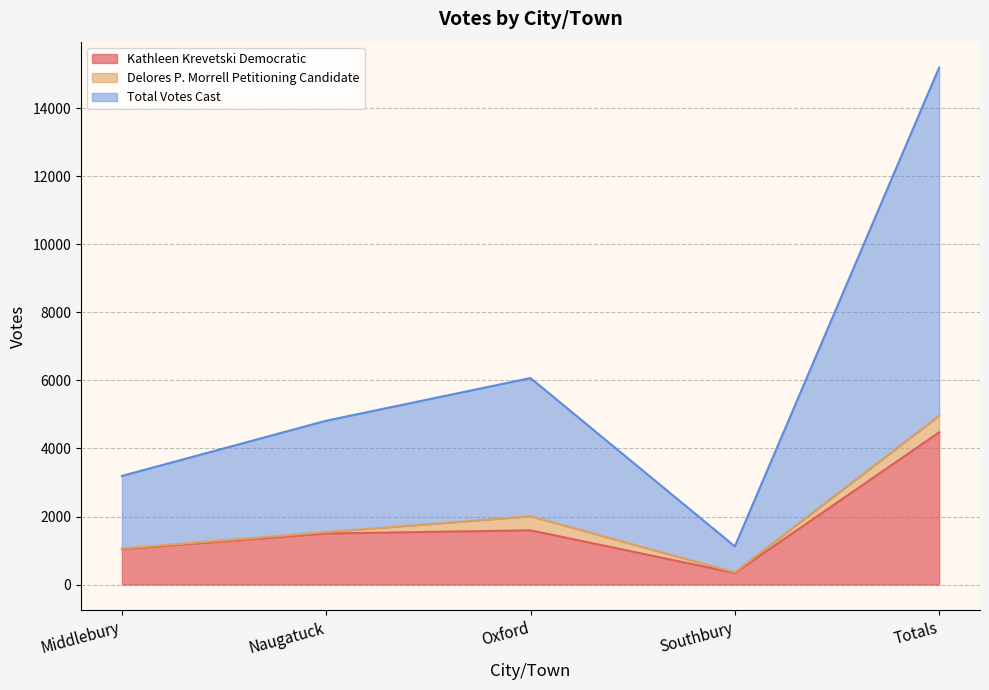

List the labels in order of Kathleen Krevetski Democratic value, largest first.

Totals, Oxford, Naugatuck, Middlebury, Southbury